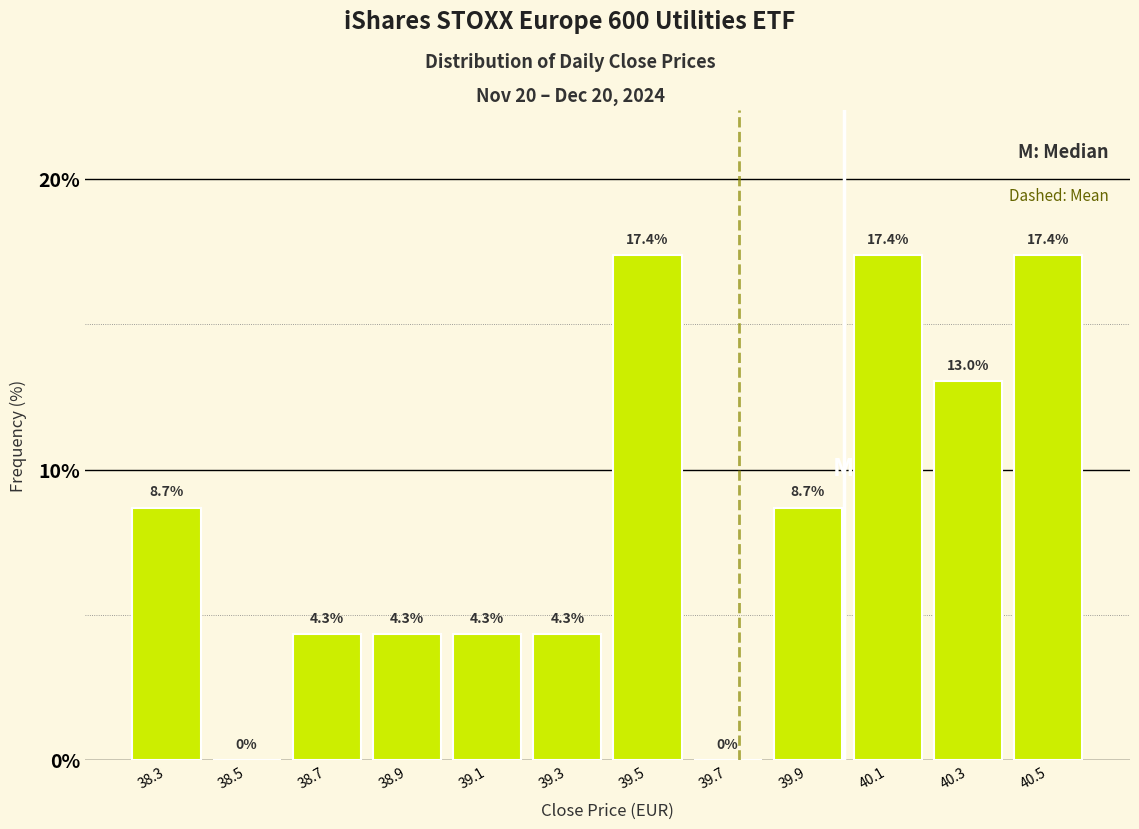

Approximately how many times larger is the value at 39.5 compared to 38.9?

4.0